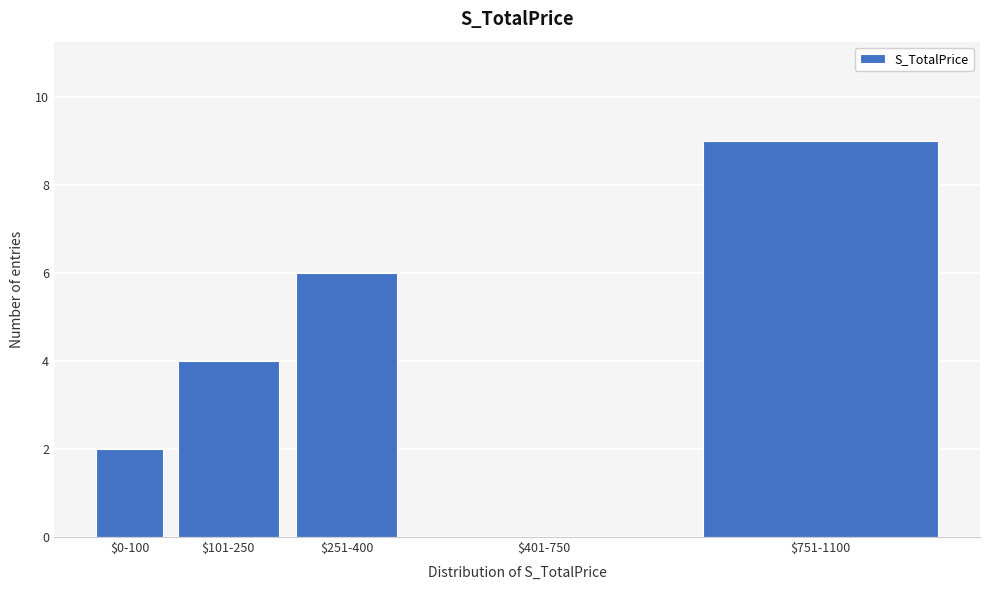

What is the sum of all values?

21